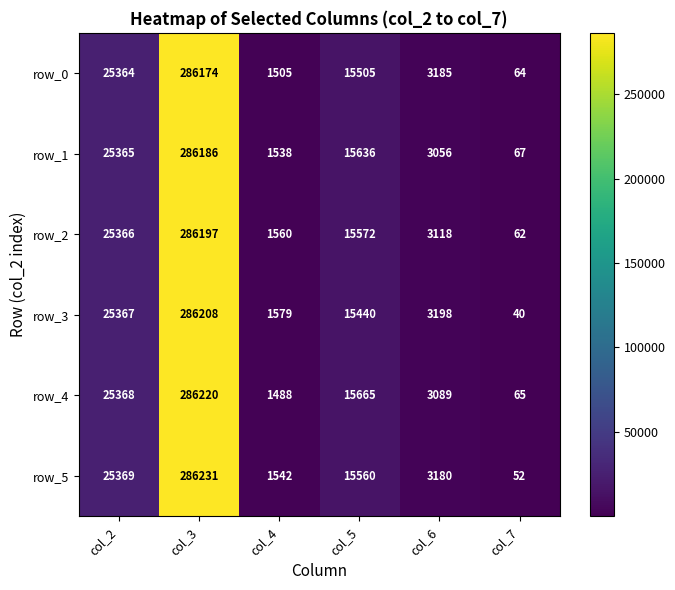

The row_1 series shows 2642 at col_4. True or false?

False